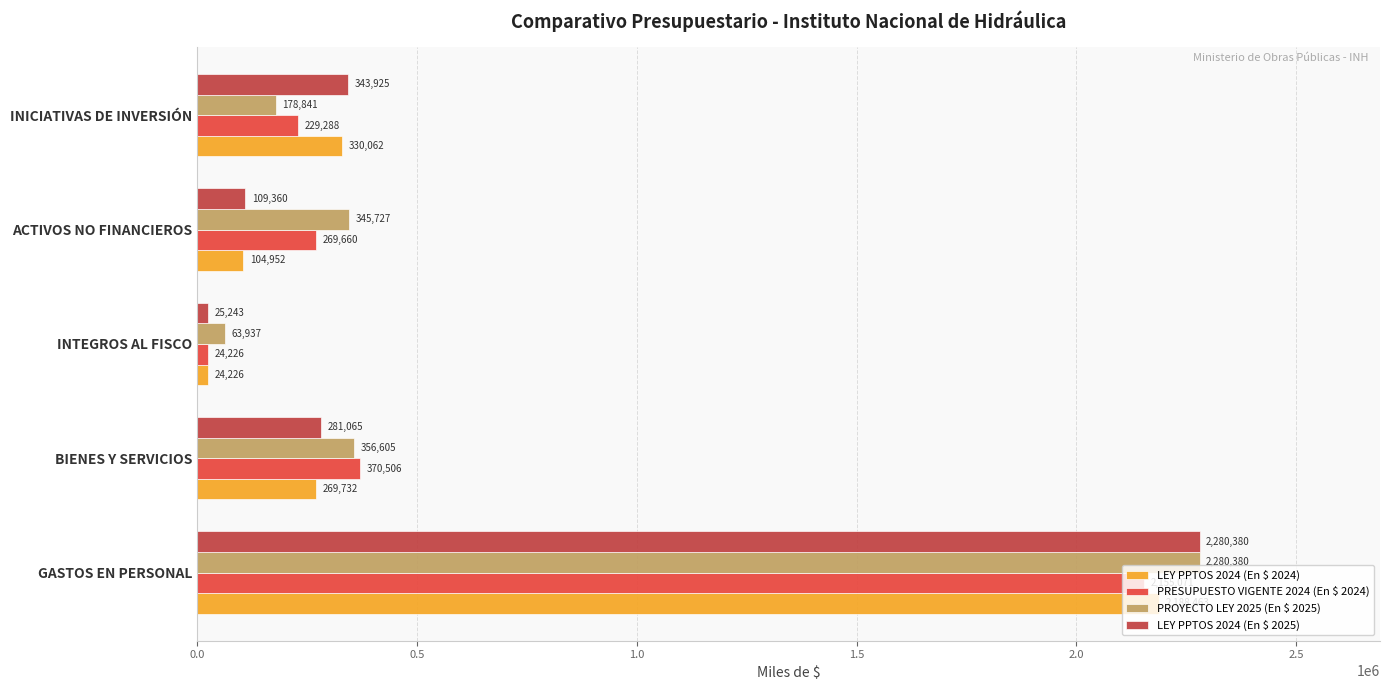

How many data points in PRESUPUESTO VIGENTE 2024 (En $ 2024) are less than 269660?

2